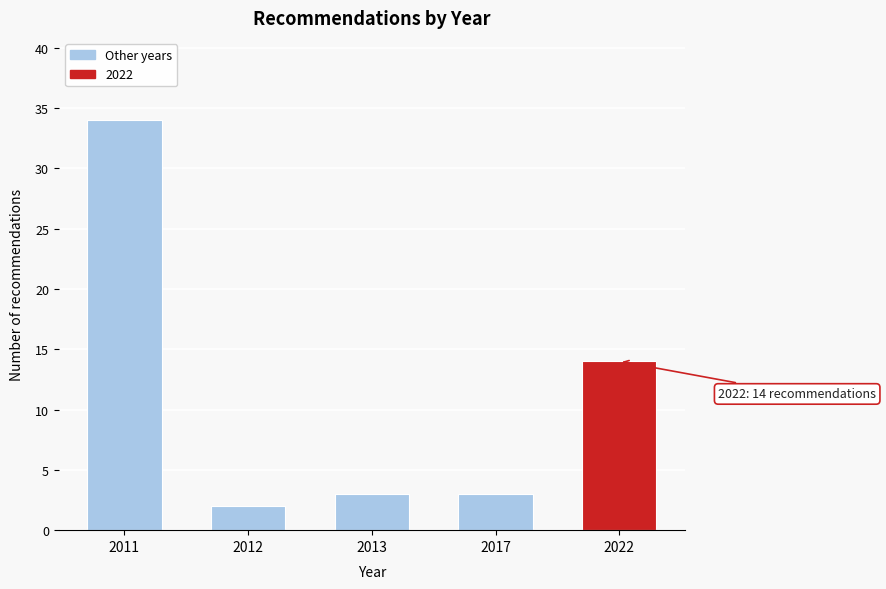

Reading left to right, extract all data points from this chart.

2011=34	2012=2	2013=3	2017=3	2022=14